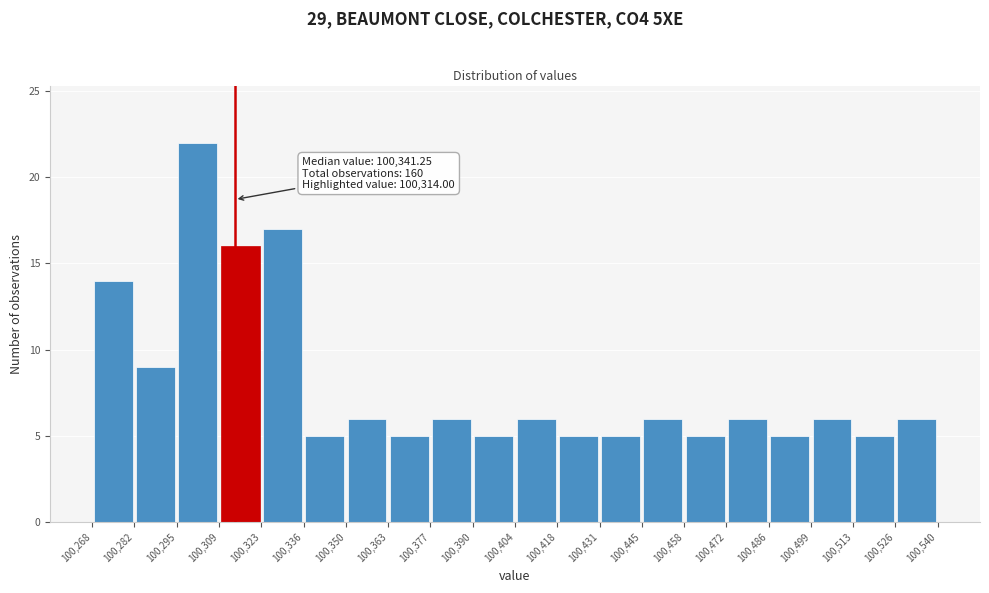

Which range on the x-axis has the tallest bar?

100,295 to 100,309